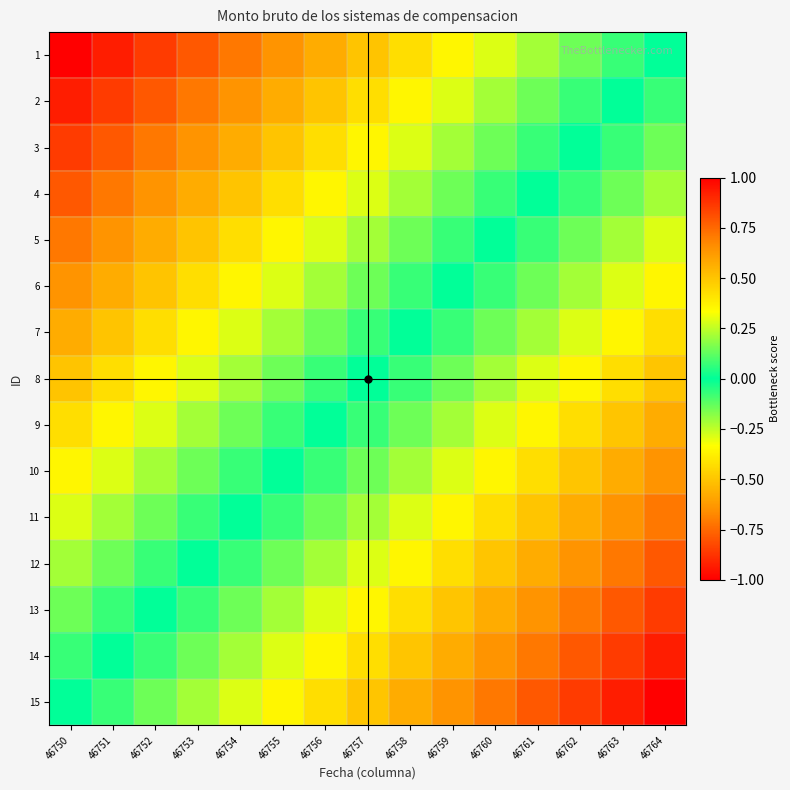

What is the spread (max minus min) of values at 46764?

1.0